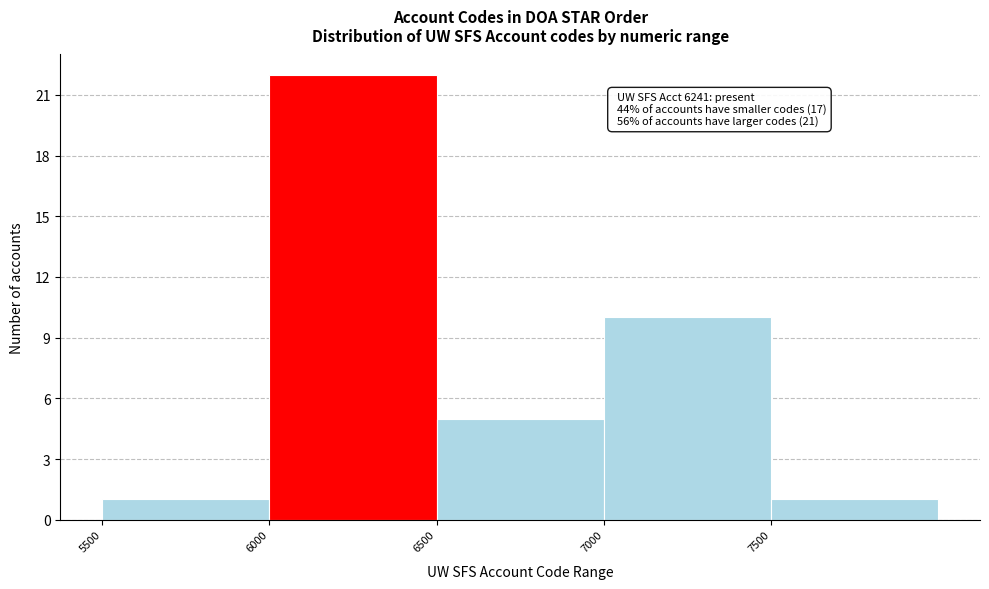

Over which range of the x-axis is the bar tallest?

6000 to 6500